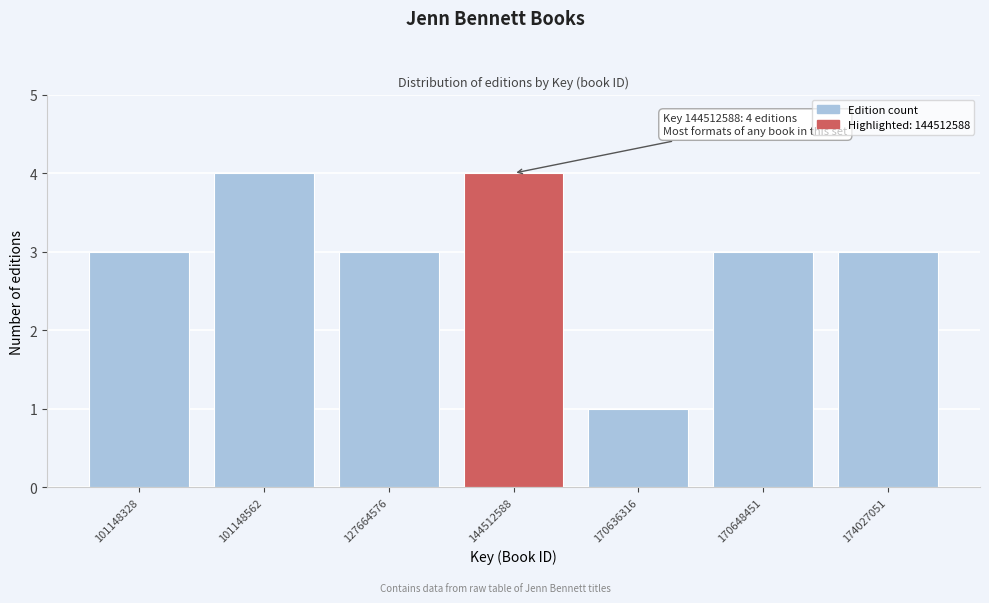

Reading right to left, extract all data points from this chart.

3	3	1	4	3	4	3